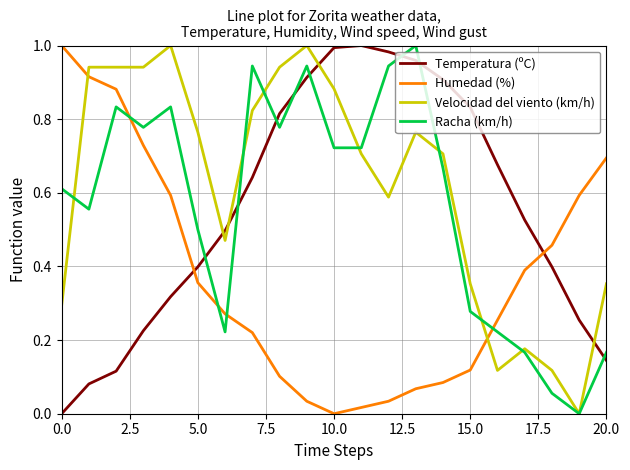

Which series has the largest total across all categories?

Velocidad del viento (km/h)